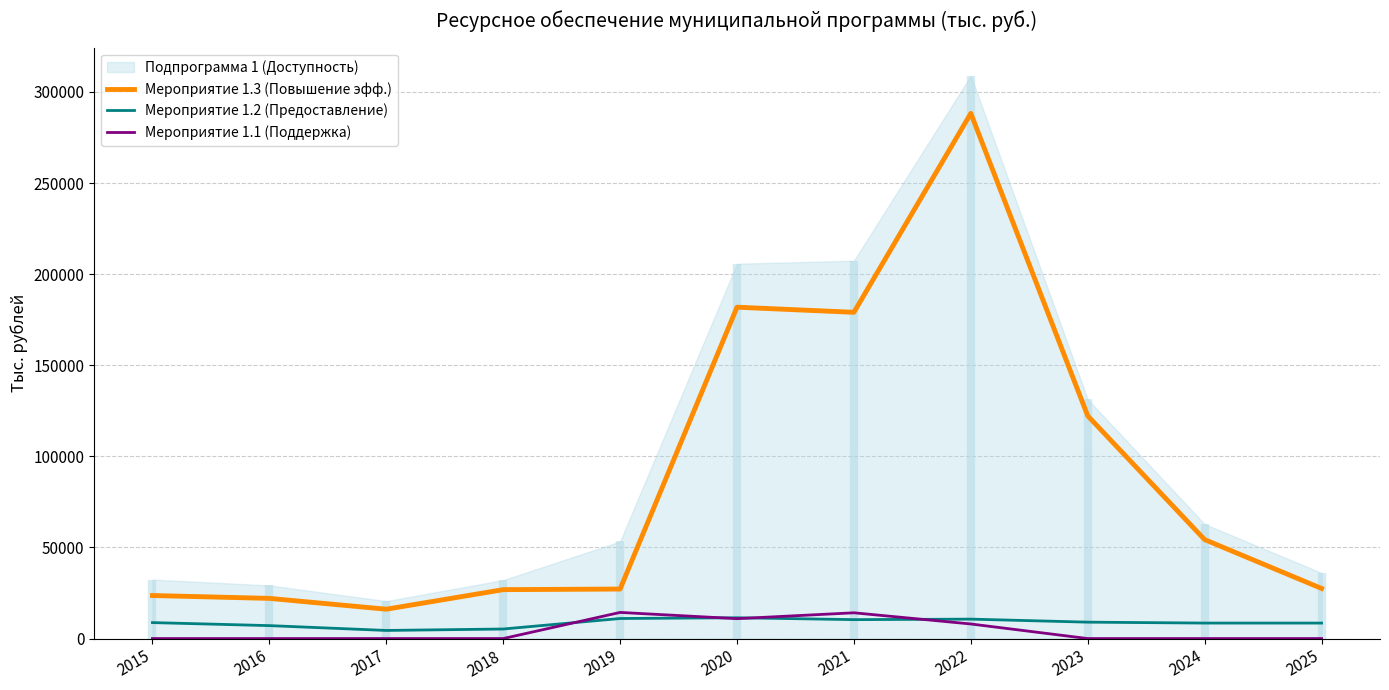

How many intersections are there between Мероприятие 1.2 (Предоставление) and Мероприятие 1.1 (Поддержка)?

4